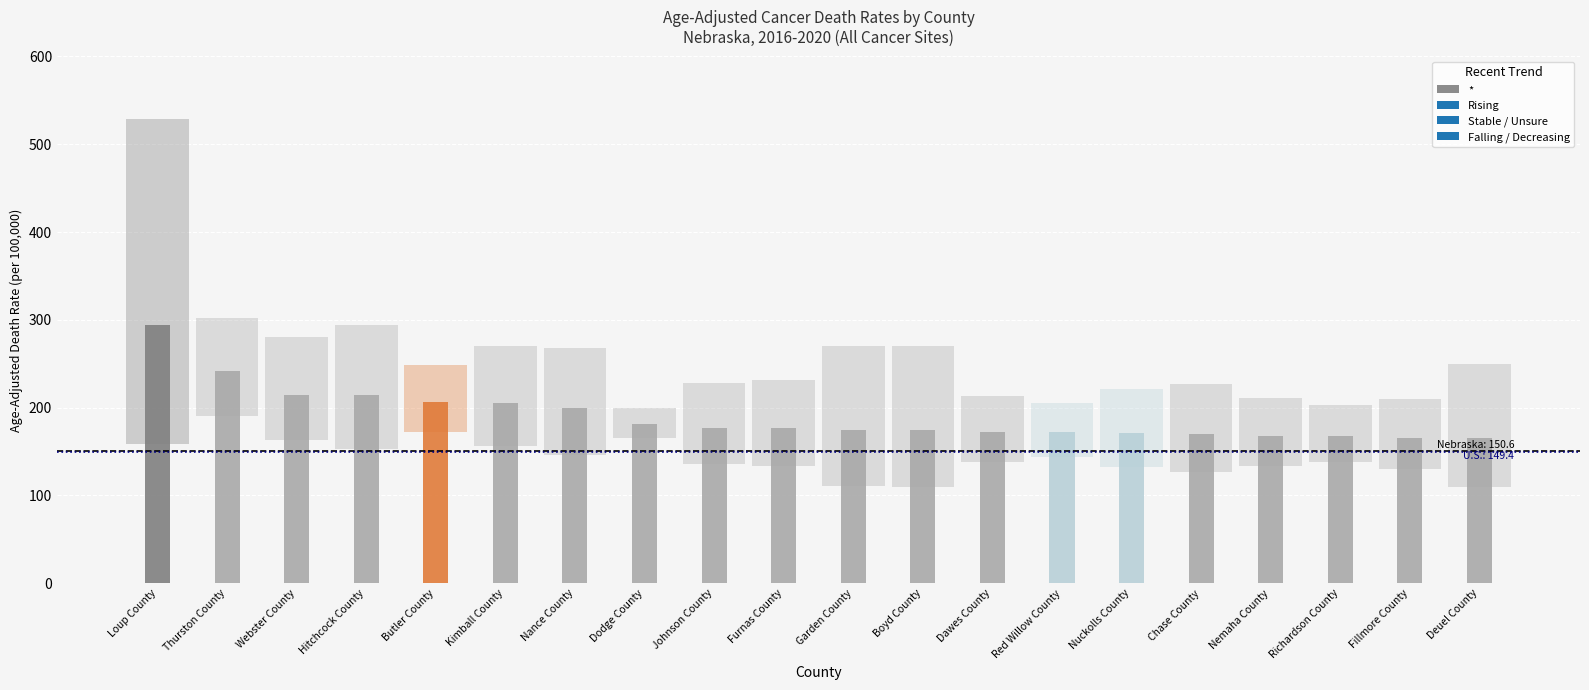

The value of Lower CI at Garden County is 180.7. True or false?

False